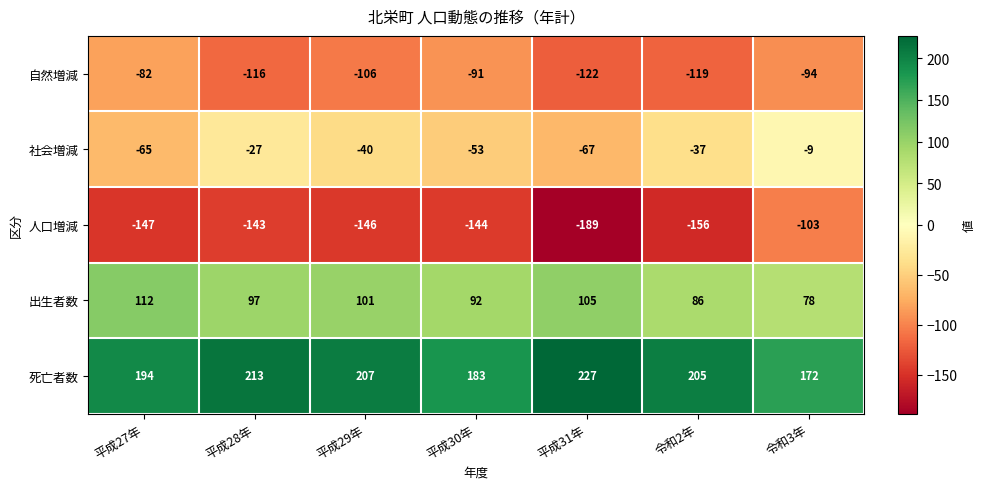

What is the difference between the maximum and minimum values in the 死亡者数 series?

55